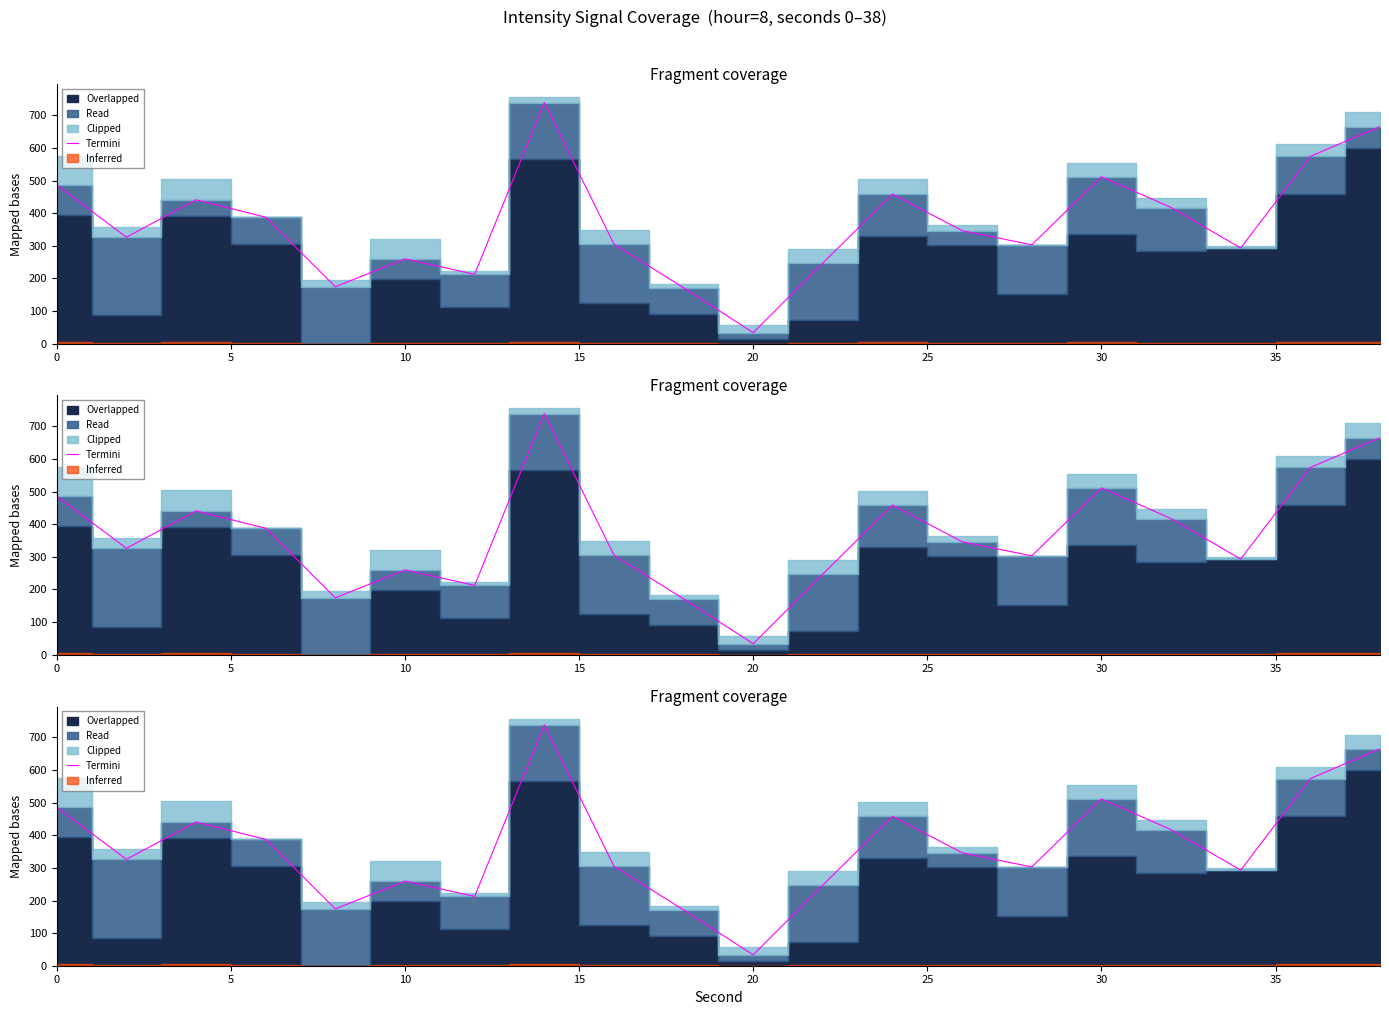

What is the sum of all values?

7351.9